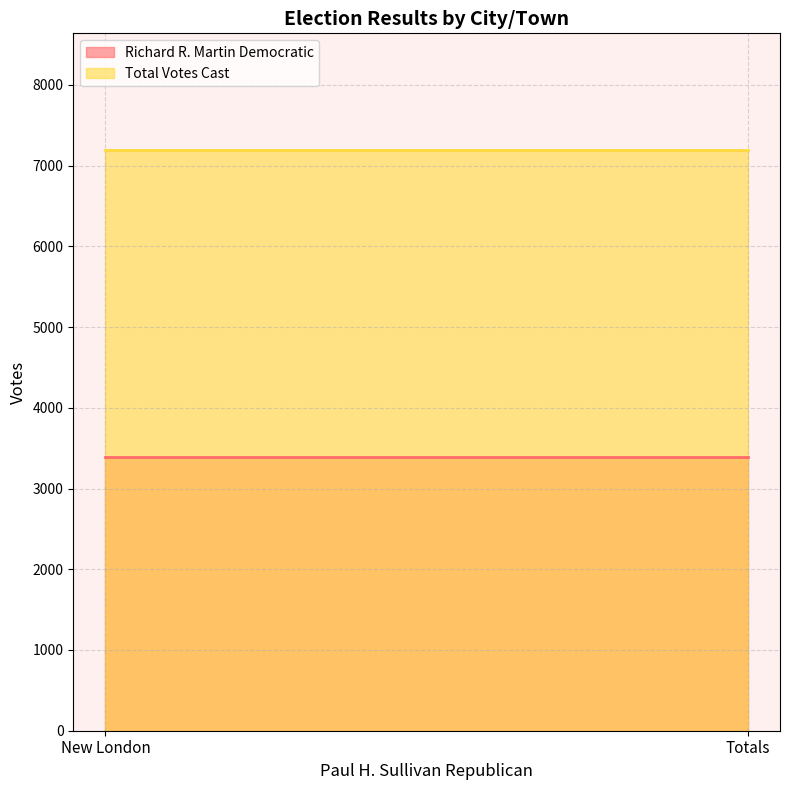

What is the label of the 1st point from the left?

New London